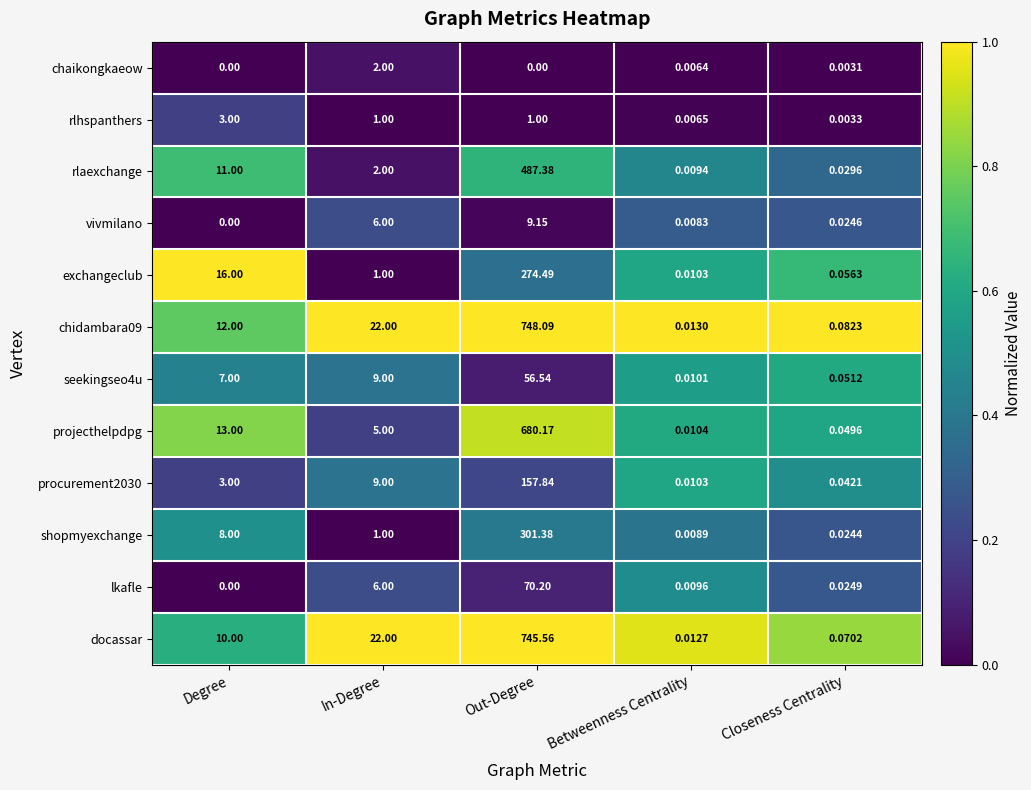

List the labels in order of rlaexchange value, largest first.

Out-Degree, Degree, In-Degree, Closeness Centrality, Betweenness Centrality